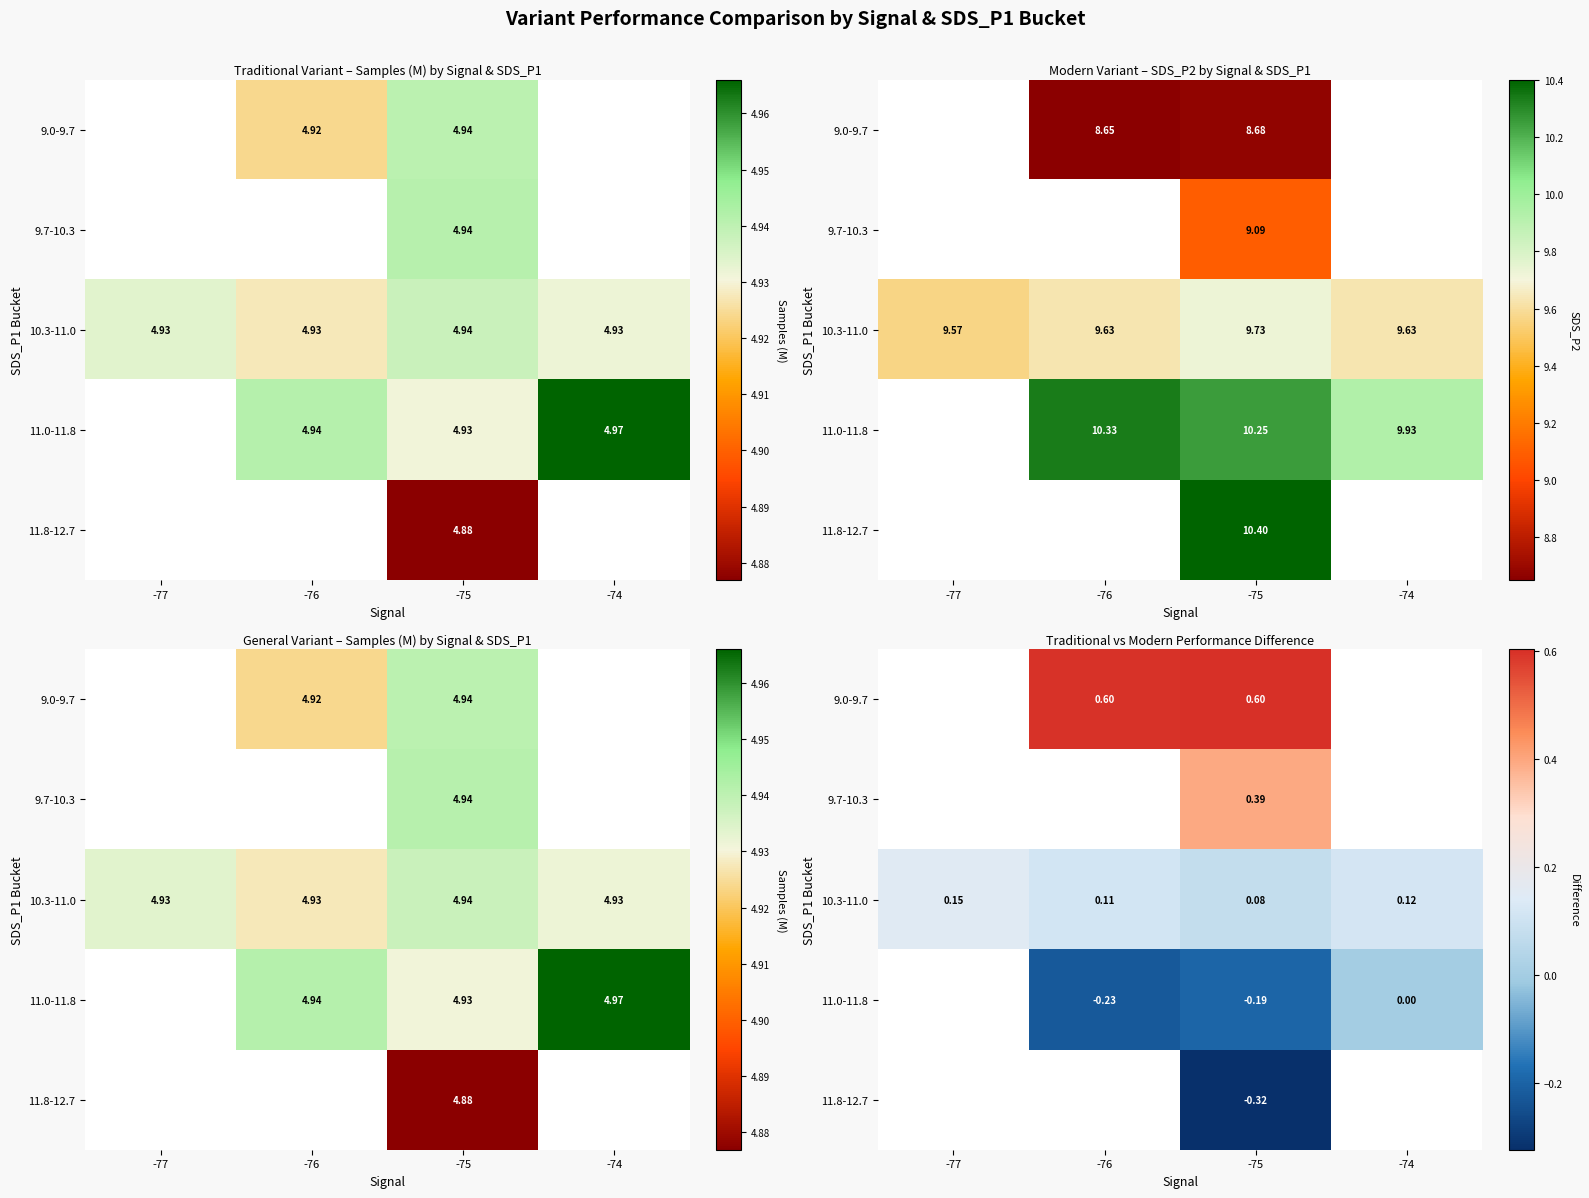

How many values in 9.0-9.7 are above zero?

2